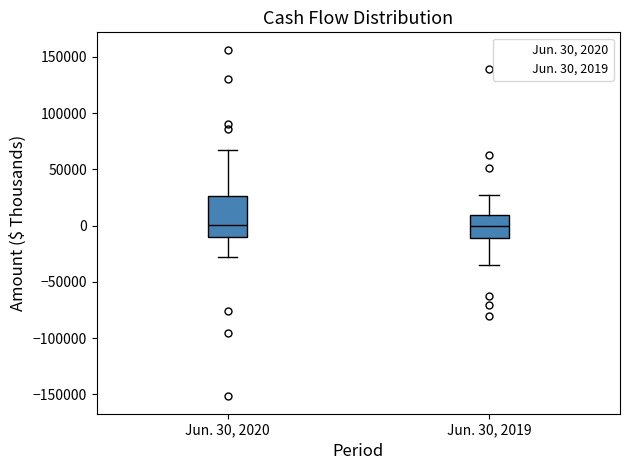

Comparing the boxes themselves (not the whiskers), which one is the tallest?

Jun. 30, 2020